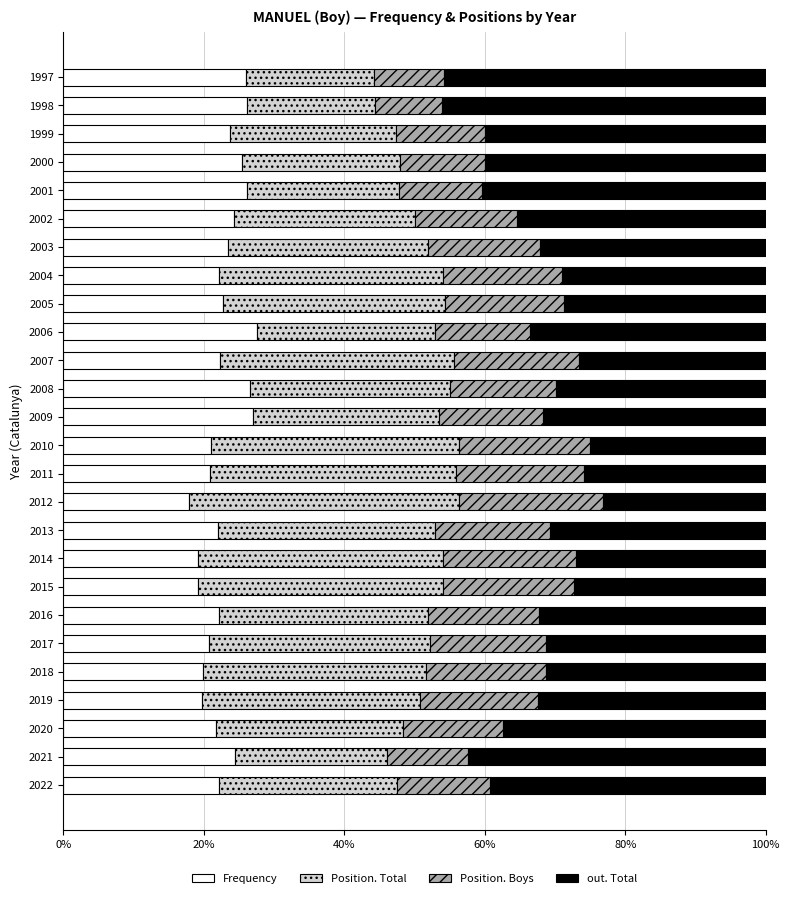

What is the highest value of the Frequency series?

27.6